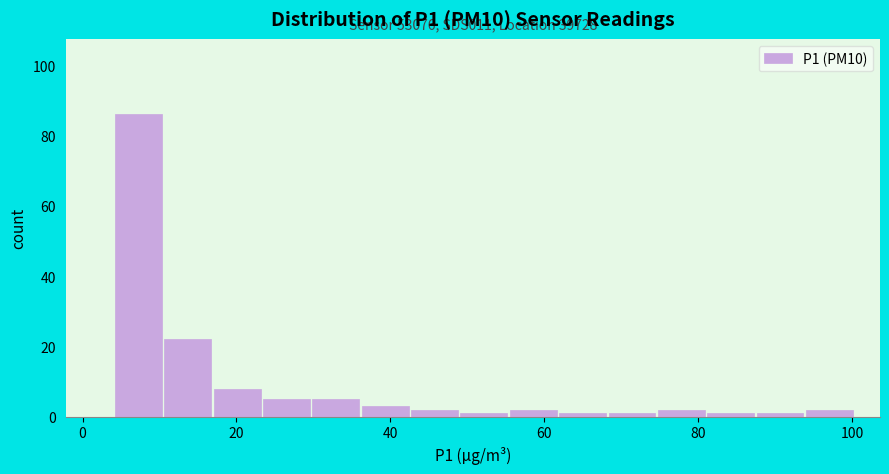

Read against the x-axis, roughly where is the centre of the tallest bar?

8